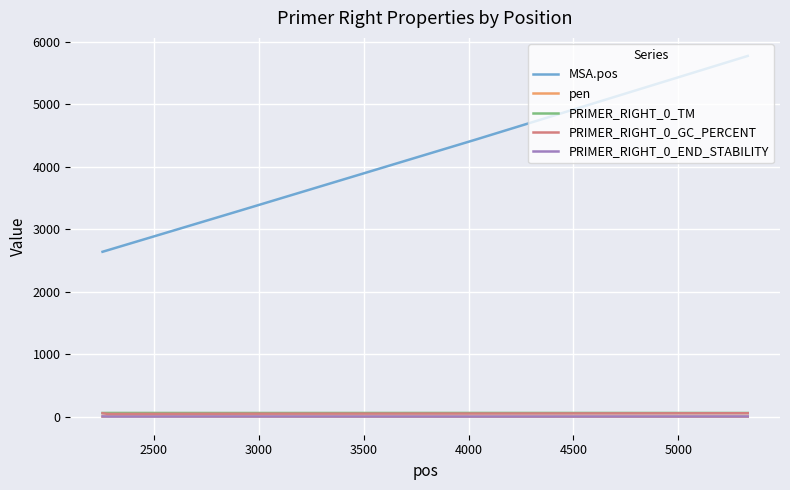

What is the difference between the second highest and minimum values in the MSA.pos series?

1799.0